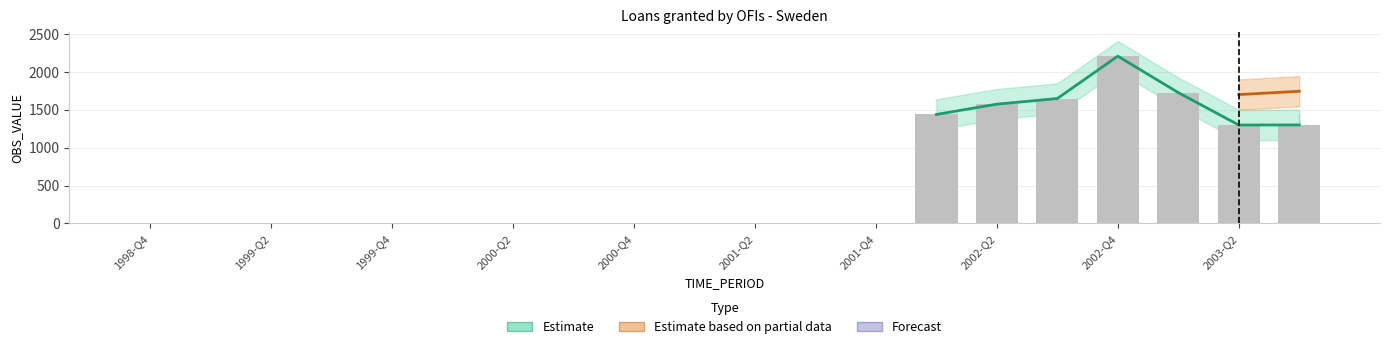

What is the maximum value shown in the chart?

2206